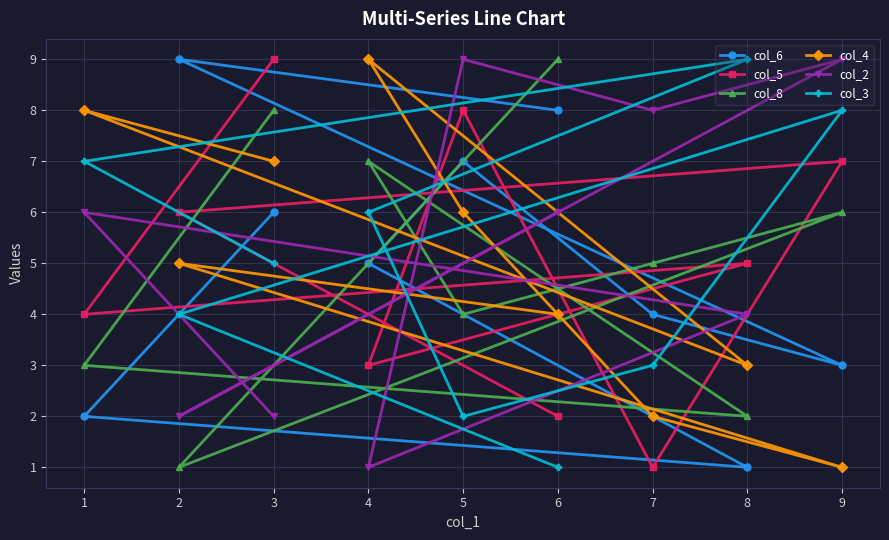

Reading right to left, extract all data points from this chart.

col_6: 9=3	8=1	7=4	6=8	5=7	4=5	3=6	2=9	1=2
col_5: 9=7	8=5	7=1	6=2	5=8	4=3	3=9	2=6	1=4
col_8: 9=6	8=2	7=5	6=9	5=4	4=7	3=8	2=1	1=3
col_4: 9=1	8=3	7=2	6=4	5=6	4=9	3=7	2=5	1=8
col_2: 9=9	8=4	7=8	6=6	5=9	4=1	3=2	2=2	1=6
col_3: 9=8	8=9	7=3	6=1	5=2	4=6	3=5	2=4	1=7